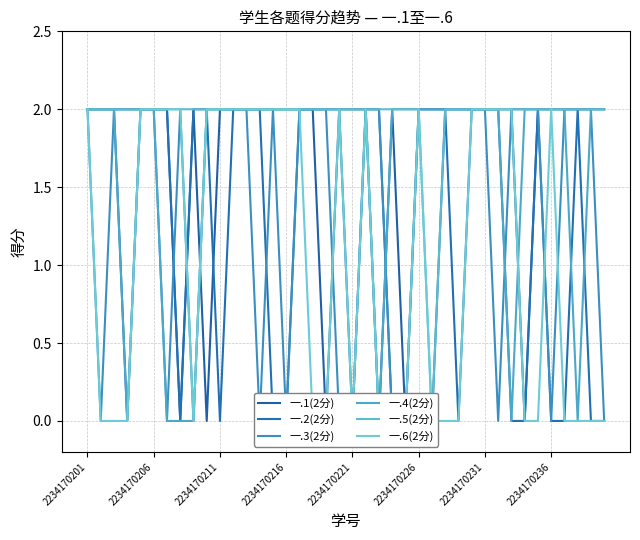

Between 22 and 31, which series saw the biggest shift?

一.1(2分)